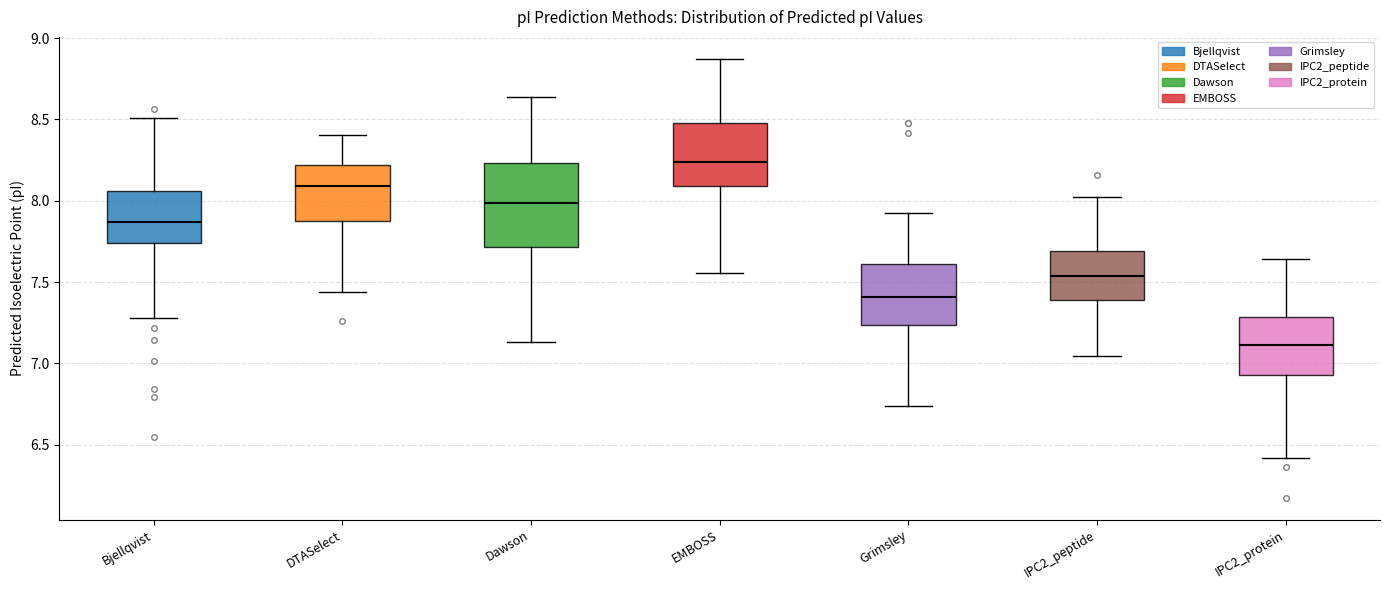

Which box's median line is the lowest?

IPC2_protein